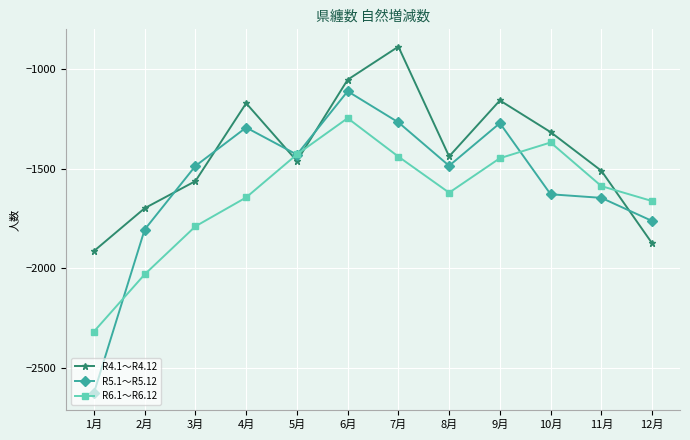

What is the greatest value displayed?

-887